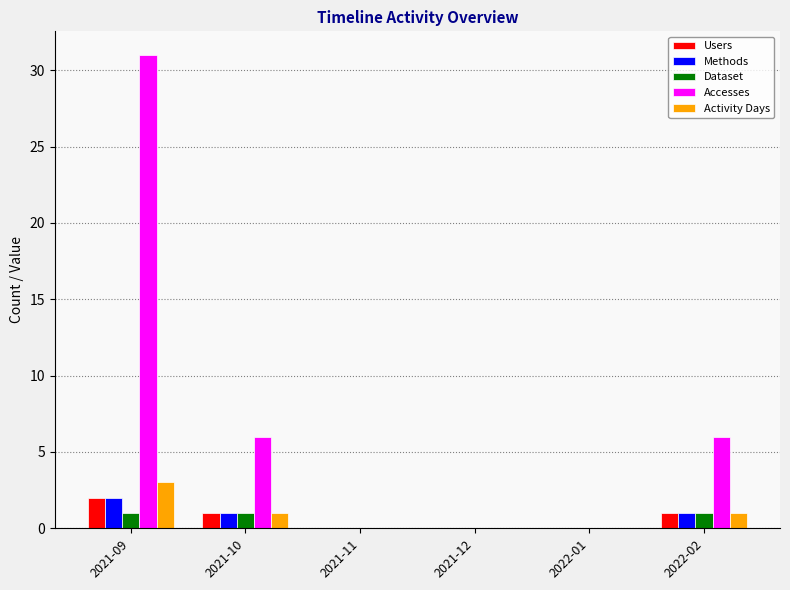

Read the Dataset value at 2021-09.

1